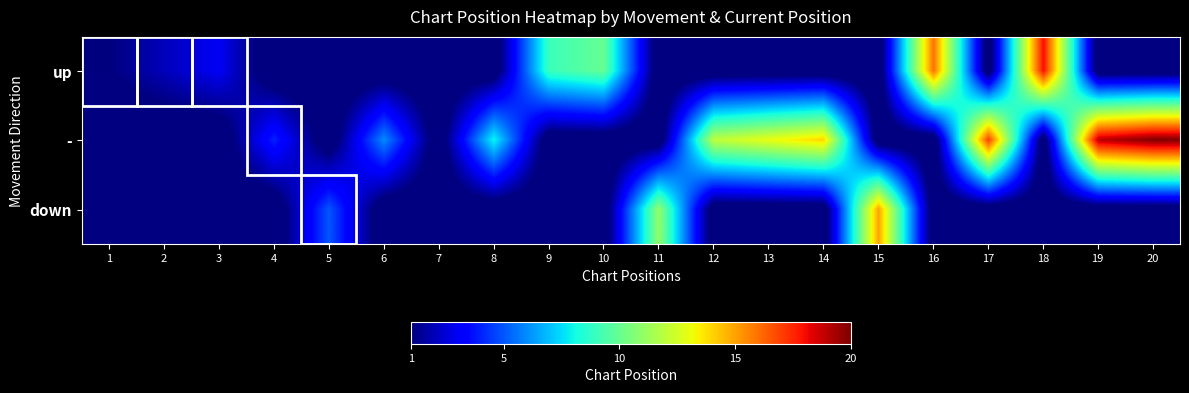

At how many categories does at least one series exceed 6?

13